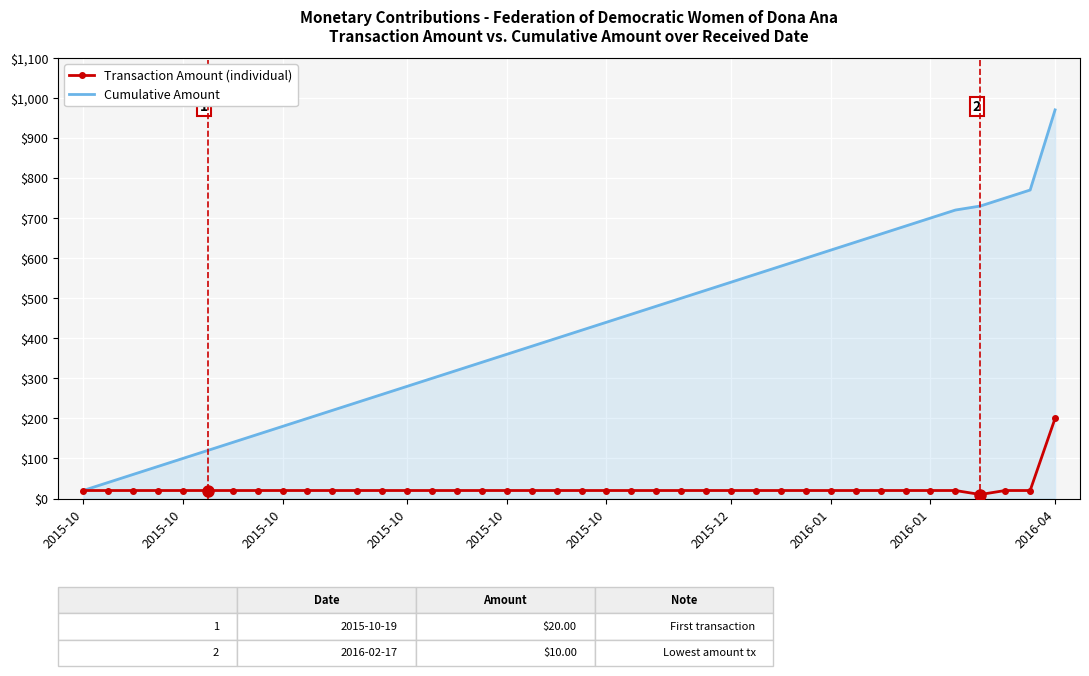

What is the maximum value for Transaction Amount (individual)?

200